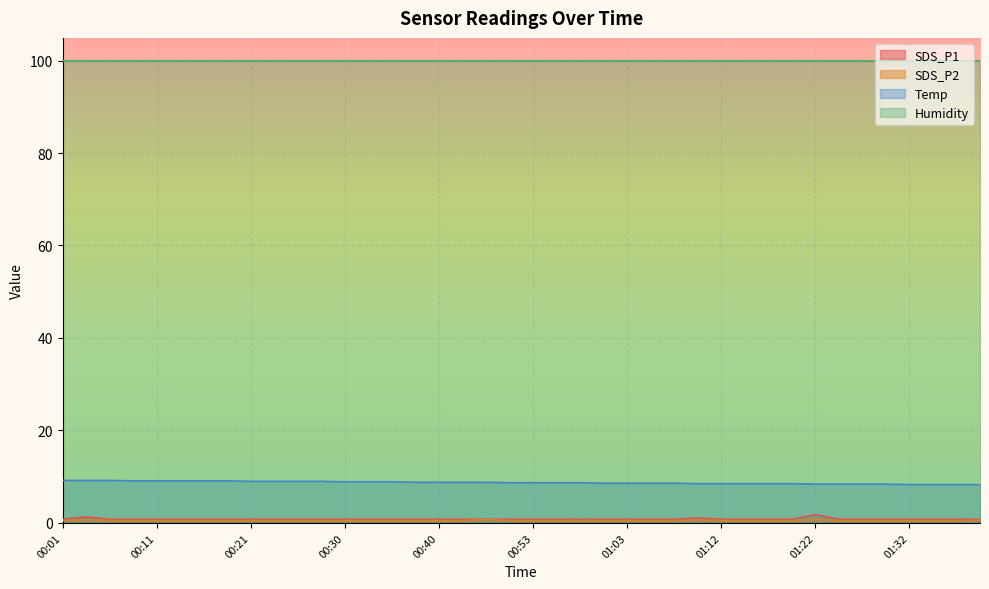

What is the sum of all SDS_P2 values?

20.8